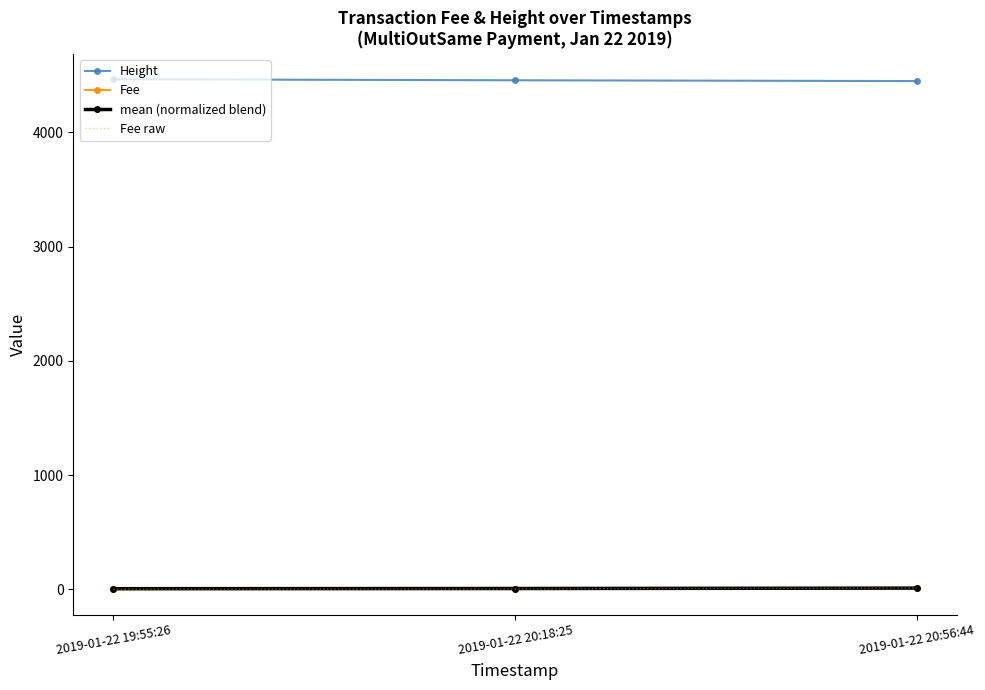

Reading left to right, extract all data points from this chart.

Height: 4465.0	4456.0	4449.0
Fee: 0.1	3.1	10.4
mean (normalized blend): 5.0	6.5	10.2
Fee raw: 0.1	3.1	10.4